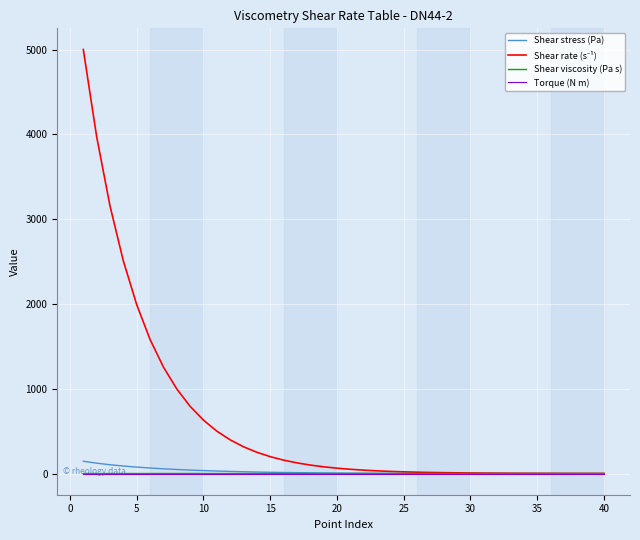

At how many categories does at least one series exceed 1141?

7